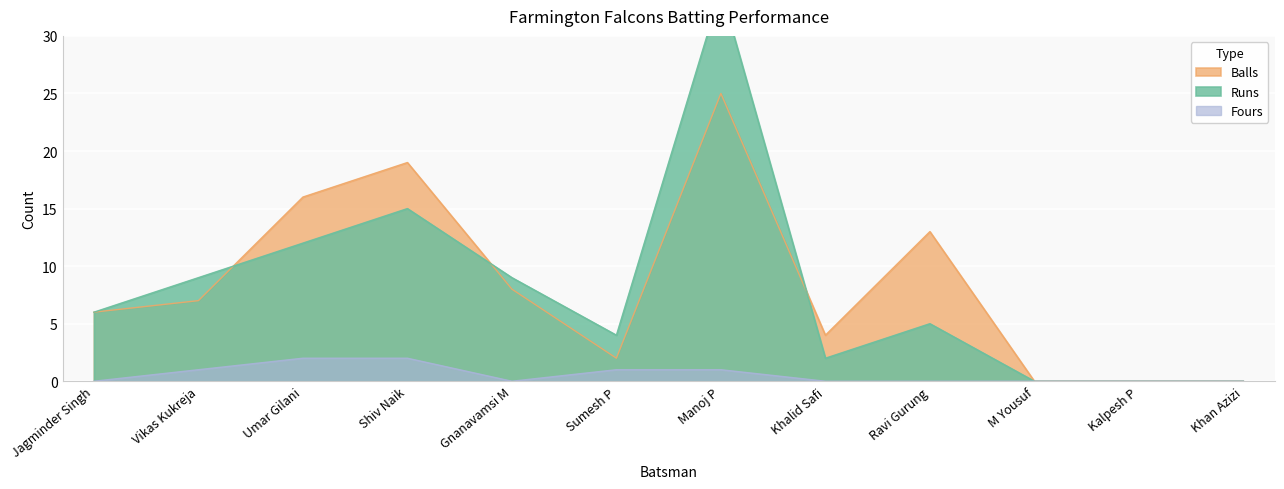

True or false: Balls and Runs cross at least once.

True